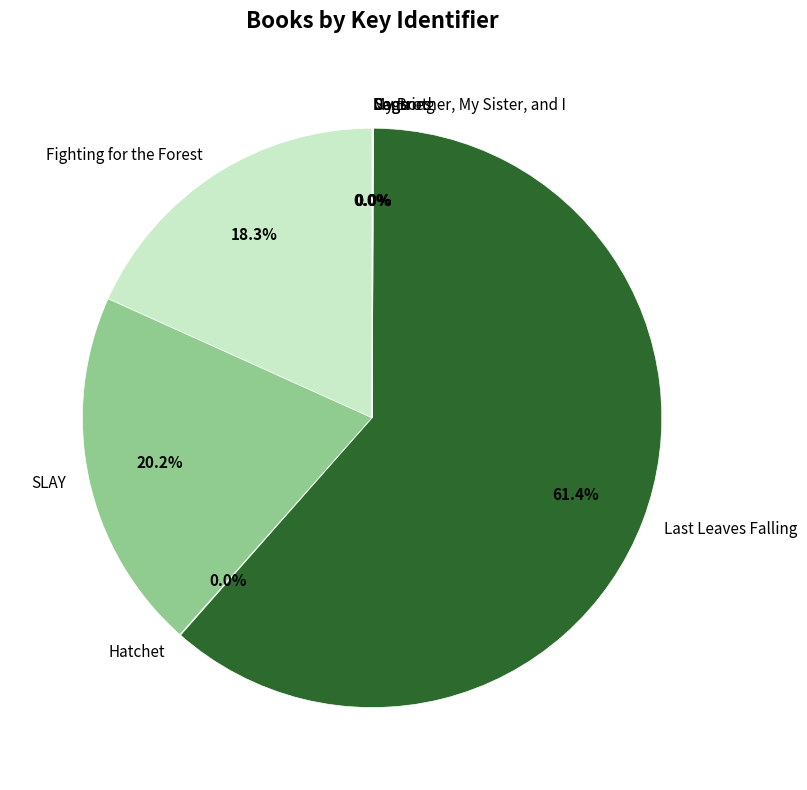

Is the sum of Fighting for the Forest and SLAY greater than half?

No